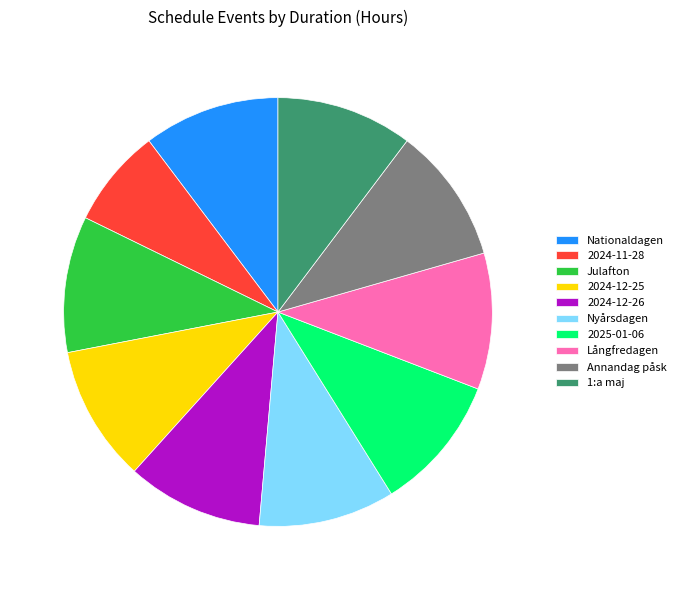

Combined, do 2025-01-06 and Annandag påsk account for over 50%?

No